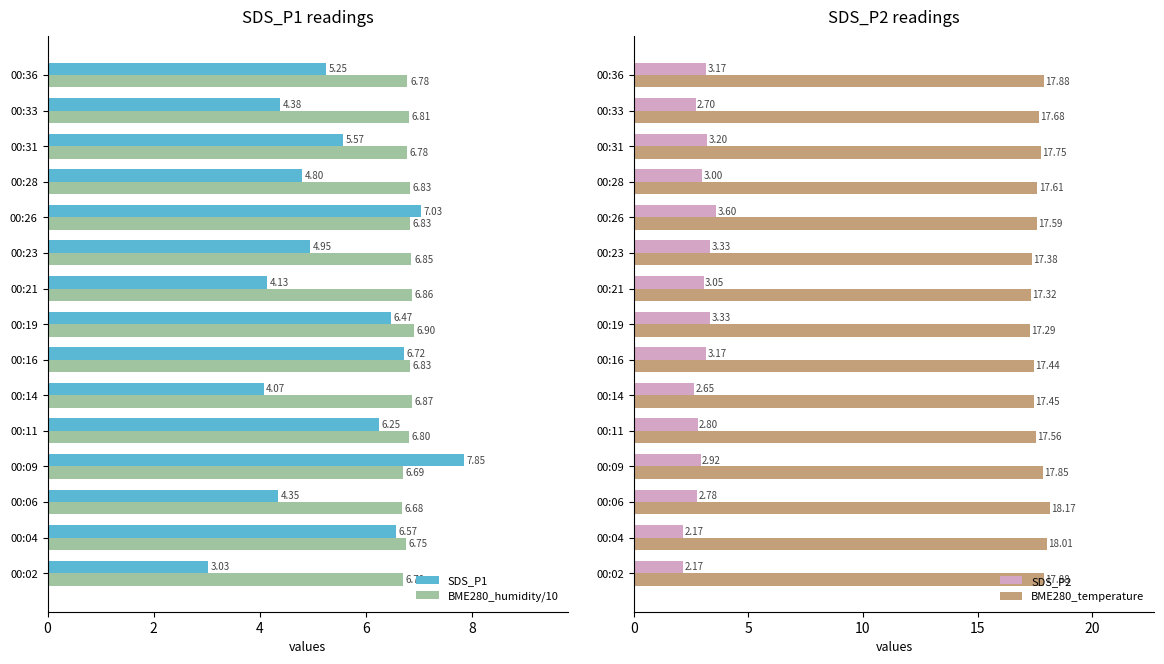

What is the difference between the maximum and second lowest values in the SDS_P1 series?

3.8